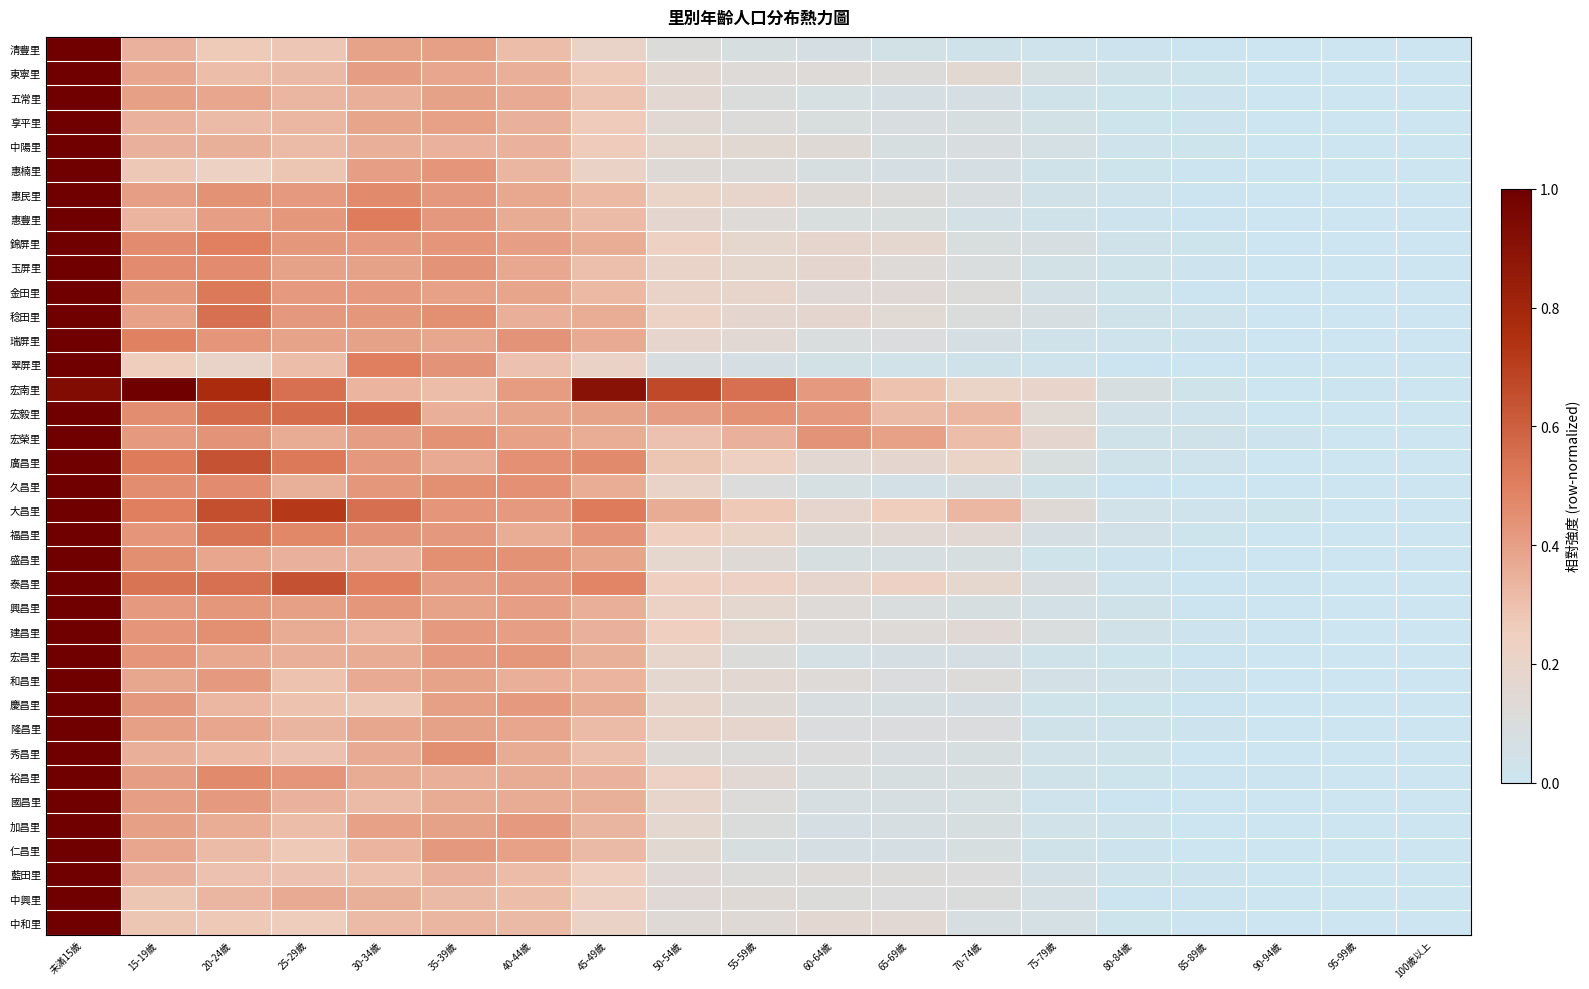

Reading left to right, extract all data points from this chart.

清豐里: 未滿15歲=1.0	15-19歲=0.3	20-24歲=0.3	25-29歲=0.3	30-34歲=0.4	35-39歲=0.4	40-44歲=0.3	45-49歲=0.2	50-54歲=0.1	55-59歲=0.1	60-64歲=0.1	65-69歲=0.0	70-74歲=0.0	75-79歲=0.0	80-84歲=0.0	85-89歲=0.0	90-94歲=0.0	95-99歲=0.0	100歲以上=0.0
東寧里: 未滿15歲=1.0	15-19歲=0.4	20-24歲=0.3	25-29歲=0.3	30-34歲=0.4	35-39歲=0.4	40-44歲=0.4	45-49歲=0.3	50-54歲=0.2	55-59歲=0.1	60-64歲=0.1	65-69歲=0.1	70-74歲=0.2	75-79歲=0.1	80-84歲=0.0	85-89歲=0.0	90-94歲=0.0	95-99歲=0.0	100歲以上=0.0
五常里: 未滿15歲=1.0	15-19歲=0.4	20-24歲=0.4	25-29歲=0.3	30-34歲=0.4	35-39歲=0.4	40-44歲=0.4	45-49歲=0.3	50-54歲=0.2	55-59歲=0.1	60-64歲=0.1	65-69歲=0.1	70-74歲=0.1	75-79歲=0.0	80-84歲=0.0	85-89歲=0.0	90-94歲=0.0	95-99歲=0.0	100歲以上=0.0
享平里: 未滿15歲=1.0	15-19歲=0.3	20-24歲=0.3	25-29歲=0.3	30-34歲=0.4	35-39歲=0.4	40-44歲=0.3	45-49歲=0.3	50-54歲=0.2	55-59歲=0.1	60-64歲=0.1	65-69歲=0.1	70-74歲=0.1	75-79歲=0.0	80-84歲=0.0	85-89歲=0.0	90-94歲=0.0	95-99歲=0.0	100歲以上=0.0
中陽里: 未滿15歲=1.0	15-19歲=0.3	20-24歲=0.3	25-29歲=0.3	30-34歲=0.4	35-39歲=0.3	40-44歲=0.3	45-49歲=0.3	50-54歲=0.2	55-59歲=0.2	60-64歲=0.1	65-69歲=0.1	70-74歲=0.1	75-79歲=0.1	80-84歲=0.0	85-89歲=0.0	90-94歲=0.0	95-99歲=0.0	100歲以上=0.0
惠楠里: 未滿15歲=1.0	15-19歲=0.3	20-24歲=0.2	25-29歲=0.3	30-34歲=0.4	35-39歲=0.4	40-44歲=0.3	45-49歲=0.2	50-54歲=0.1	55-59歲=0.1	60-64歲=0.1	65-69歲=0.1	70-74歲=0.1	75-79歲=0.0	80-84歲=0.0	85-89歲=0.0	90-94歲=0.0	95-99歲=0.0	100歲以上=0.0
惠民里: 未滿15歲=1.0	15-19歲=0.4	20-24歲=0.4	25-29歲=0.4	30-34歲=0.5	35-39歲=0.4	40-44歲=0.4	45-49歲=0.3	50-54歲=0.2	55-59歲=0.2	60-64歲=0.1	65-69歲=0.1	70-74歲=0.1	75-79歲=0.0	80-84歲=0.0	85-89歲=0.0	90-94歲=0.0	95-99歲=0.0	100歲以上=0.0
惠豐里: 未滿15歲=1.0	15-19歲=0.3	20-24歲=0.4	25-29歲=0.4	30-34歲=0.5	35-39歲=0.4	40-44歲=0.4	45-49歲=0.3	50-54歲=0.2	55-59歲=0.1	60-64歲=0.1	65-69歲=0.1	70-74歲=0.1	75-79歲=0.0	80-84歲=0.0	85-89歲=0.0	90-94歲=0.0	95-99歲=0.0	100歲以上=0.0
錦屏里: 未滿15歲=1.0	15-19歲=0.5	20-24歲=0.5	25-29歲=0.4	30-34歲=0.4	35-39歲=0.4	40-44歲=0.4	45-49歲=0.4	50-54歲=0.2	55-59歲=0.2	60-64歲=0.2	65-69歲=0.2	70-74歲=0.1	75-79歲=0.1	80-84歲=0.0	85-89歲=0.0	90-94歲=0.0	95-99歲=0.0	100歲以上=0.0
玉屏里: 未滿15歲=1.0	15-19歲=0.5	20-24歲=0.5	25-29歲=0.4	30-34歲=0.4	35-39歲=0.4	40-44歲=0.4	45-49歲=0.3	50-54歲=0.2	55-59歲=0.2	60-64歲=0.2	65-69歲=0.1	70-74歲=0.1	75-79歲=0.0	80-84歲=0.0	85-89歲=0.0	90-94歲=0.0	95-99歲=0.0	100歲以上=0.0
金田里: 未滿15歲=1.0	15-19歲=0.4	20-24歲=0.5	25-29歲=0.4	30-34歲=0.4	35-39歲=0.4	40-44歲=0.4	45-49歲=0.3	50-54歲=0.2	55-59歲=0.2	60-64歲=0.1	65-69歲=0.1	70-74歲=0.1	75-79歲=0.1	80-84歲=0.0	85-89歲=0.0	90-94歲=0.0	95-99歲=0.0	100歲以上=0.0
稔田里: 未滿15歲=1.0	15-19歲=0.4	20-24歲=0.5	25-29歲=0.4	30-34歲=0.4	35-39歲=0.5	40-44歲=0.4	45-49歲=0.4	50-54歲=0.2	55-59歲=0.2	60-64歲=0.2	65-69歲=0.1	70-74歲=0.1	75-79歲=0.1	80-84歲=0.0	85-89歲=0.0	90-94歲=0.0	95-99歲=0.0	100歲以上=0.0
瑞屏里: 未滿15歲=1.0	15-19歲=0.5	20-24歲=0.4	25-29歲=0.4	30-34歲=0.4	35-39歲=0.4	40-44歲=0.4	45-49歲=0.4	50-54歲=0.2	55-59歲=0.2	60-64歲=0.1	65-69歲=0.1	70-74歲=0.1	75-79歲=0.0	80-84歲=0.0	85-89歲=0.0	90-94歲=0.0	95-99歲=0.0	100歲以上=0.0
翠屏里: 未滿15歲=1.0	15-19歲=0.3	20-24歲=0.2	25-29歲=0.3	30-34歲=0.5	35-39歲=0.4	40-44歲=0.3	45-49歲=0.2	50-54歲=0.1	55-59歲=0.1	60-64歲=0.0	65-69歲=0.0	70-74歲=0.0	75-79歲=0.0	80-84歲=0.0	85-89歲=0.0	90-94歲=0.0	95-99歲=0.0	100歲以上=0.0
宏南里: 未滿15歲=0.9	15-19歲=1.0	20-24歲=0.8	25-29歲=0.5	30-34歲=0.3	35-39歲=0.3	40-44歲=0.4	45-49歲=0.9	50-54歲=0.7	55-59歲=0.5	60-64歲=0.4	65-69歲=0.3	70-74歲=0.2	75-79歲=0.2	80-84歲=0.1	85-89歲=0.0	90-94歲=0.0	95-99歲=0.0	100歲以上=0.0
宏毅里: 未滿15歲=1.0	15-19歲=0.5	20-24歲=0.6	25-29歲=0.6	30-34歲=0.6	35-39歲=0.4	40-44歲=0.4	45-49歲=0.4	50-54歲=0.4	55-59歲=0.4	60-64歲=0.4	65-69歲=0.3	70-74歲=0.3	75-79歲=0.1	80-84歲=0.0	85-89歲=0.0	90-94歲=0.0	95-99歲=0.0	100歲以上=0.0
宏榮里: 未滿15歲=1.0	15-19歲=0.4	20-24歲=0.4	25-29歲=0.4	30-34歲=0.4	35-39歲=0.4	40-44歲=0.4	45-49歲=0.4	50-54歲=0.3	55-59歲=0.3	60-64歲=0.4	65-69歲=0.4	70-74歲=0.3	75-79歲=0.2	80-84歲=0.0	85-89歲=0.0	90-94歲=0.0	95-99歲=0.0	100歲以上=0.0
廣昌里: 未滿15歲=1.0	15-19歲=0.5	20-24歲=0.6	25-29歲=0.5	30-34歲=0.4	35-39歲=0.4	40-44歲=0.4	45-49歲=0.5	50-54歲=0.3	55-59歲=0.2	60-64歲=0.2	65-69歲=0.2	70-74歲=0.2	75-79歲=0.1	80-84歲=0.0	85-89歲=0.0	90-94歲=0.0	95-99歲=0.0	100歲以上=0.0
久昌里: 未滿15歲=1.0	15-19歲=0.5	20-24歲=0.5	25-29歲=0.3	30-34歲=0.4	35-39歲=0.5	40-44歲=0.4	45-49歲=0.4	50-54歲=0.2	55-59歲=0.1	60-64歲=0.1	65-69歲=0.1	70-74歲=0.1	75-79歲=0.0	80-84歲=0.0	85-89歲=0.0	90-94歲=0.0	95-99歲=0.0	100歲以上=0.0
大昌里: 未滿15歲=1.0	15-19歲=0.5	20-24歲=0.6	25-29歲=0.7	30-34歲=0.6	35-39歲=0.4	40-44歲=0.4	45-49歲=0.5	50-54歲=0.4	55-59歲=0.3	60-64歲=0.2	65-69歲=0.3	70-74歲=0.3	75-79歲=0.1	80-84歲=0.0	85-89歲=0.0	90-94歲=0.0	95-99歲=0.0	100歲以上=0.0
福昌里: 未滿15歲=1.0	15-19歲=0.4	20-24歲=0.5	25-29歲=0.5	30-34歲=0.4	35-39歲=0.4	40-44歲=0.4	45-49歲=0.4	50-54歲=0.3	55-59歲=0.2	60-64歲=0.1	65-69歲=0.1	70-74歲=0.1	75-79歲=0.1	80-84歲=0.0	85-89歲=0.0	90-94歲=0.0	95-99歲=0.0	100歲以上=0.0
盛昌里: 未滿15歲=1.0	15-19歲=0.5	20-24歲=0.4	25-29歲=0.3	30-34歲=0.3	35-39歲=0.5	40-44歲=0.4	45-49歲=0.4	50-54歲=0.2	55-59歲=0.1	60-64歲=0.1	65-69歲=0.1	70-74歲=0.1	75-79歲=0.0	80-84歲=0.0	85-89歲=0.0	90-94歲=0.0	95-99歲=0.0	100歲以上=0.0
泰昌里: 未滿15歲=1.0	15-19歲=0.5	20-24歲=0.5	25-29歲=0.6	30-34歲=0.5	35-39歲=0.4	40-44歲=0.4	45-49歲=0.5	50-54歲=0.2	55-59歲=0.2	60-64歲=0.2	65-69歲=0.2	70-74歲=0.2	75-79歲=0.1	80-84歲=0.0	85-89歲=0.0	90-94歲=0.0	95-99歲=0.0	100歲以上=0.0
興昌里: 未滿15歲=1.0	15-19歲=0.4	20-24歲=0.4	25-29歲=0.4	30-34歲=0.4	35-39歲=0.4	40-44歲=0.4	45-49歲=0.4	50-54歲=0.2	55-59歲=0.2	60-64歲=0.1	65-69歲=0.1	70-74歲=0.1	75-79歲=0.1	80-84歲=0.0	85-89歲=0.0	90-94歲=0.0	95-99歲=0.0	100歲以上=0.0
建昌里: 未滿15歲=1.0	15-19歲=0.4	20-24歲=0.5	25-29歲=0.4	30-34歲=0.3	35-39歲=0.4	40-44歲=0.4	45-49歲=0.3	50-54歲=0.2	55-59歲=0.2	60-64歲=0.1	65-69歲=0.1	70-74歲=0.1	75-79歲=0.1	80-84歲=0.0	85-89歲=0.0	90-94歲=0.0	95-99歲=0.0	100歲以上=0.0
宏昌里: 未滿15歲=1.0	15-19歲=0.4	20-24歲=0.4	25-29歲=0.4	30-34歲=0.4	35-39歲=0.4	40-44歲=0.4	45-49歲=0.3	50-54歲=0.2	55-59歲=0.1	60-64歲=0.1	65-69歲=0.1	70-74歲=0.1	75-79歲=0.0	80-84歲=0.0	85-89歲=0.0	90-94歲=0.0	95-99歲=0.0	100歲以上=0.0
和昌里: 未滿15歲=1.0	15-19歲=0.4	20-24歲=0.4	25-29歲=0.3	30-34歲=0.4	35-39歲=0.4	40-44歲=0.4	45-49歲=0.3	50-54歲=0.2	55-59歲=0.2	60-64歲=0.1	65-69歲=0.1	70-74歲=0.1	75-79歲=0.1	80-84歲=0.0	85-89歲=0.0	90-94歲=0.0	95-99歲=0.0	100歲以上=0.0
慶昌里: 未滿15歲=1.0	15-19歲=0.4	20-24歲=0.3	25-29歲=0.3	30-34歲=0.3	35-39歲=0.4	40-44歲=0.4	45-49歲=0.4	50-54歲=0.2	55-59歲=0.1	60-64歲=0.1	65-69歲=0.1	70-74歲=0.1	75-79歲=0.0	80-84歲=0.0	85-89歲=0.0	90-94歲=0.0	95-99歲=0.0	100歲以上=0.0
隆昌里: 未滿15歲=1.0	15-19歲=0.4	20-24歲=0.4	25-29歲=0.3	30-34歲=0.4	35-39歲=0.4	40-44歲=0.4	45-49歲=0.3	50-54歲=0.2	55-59歲=0.2	60-64歲=0.1	65-69歲=0.1	70-74歲=0.1	75-79歲=0.0	80-84歲=0.0	85-89歲=0.0	90-94歲=0.0	95-99歲=0.0	100歲以上=0.0
秀昌里: 未滿15歲=1.0	15-19歲=0.4	20-24歲=0.3	25-29歲=0.3	30-34歲=0.4	35-39歲=0.5	40-44歲=0.4	45-49歲=0.3	50-54歲=0.1	55-59歲=0.1	60-64歲=0.1	65-69歲=0.1	70-74歲=0.1	75-79歲=0.0	80-84歲=0.0	85-89歲=0.0	90-94歲=0.0	95-99歲=0.0	100歲以上=0.0
裕昌里: 未滿15歲=1.0	15-19歲=0.4	20-24歲=0.5	25-29歲=0.4	30-34歲=0.4	35-39歲=0.4	40-44歲=0.4	45-49歲=0.3	50-54歲=0.2	55-59歲=0.2	60-64歲=0.1	65-69歲=0.1	70-74歲=0.1	75-79歲=0.0	80-84歲=0.0	85-89歲=0.0	90-94歲=0.0	95-99歲=0.0	100歲以上=0.0
國昌里: 未滿15歲=1.0	15-19歲=0.4	20-24歲=0.4	25-29歲=0.3	30-34歲=0.3	35-39歲=0.4	40-44歲=0.4	45-49歲=0.3	50-54歲=0.2	55-59歲=0.1	60-64歲=0.1	65-69歲=0.1	70-74歲=0.1	75-79歲=0.0	80-84歲=0.0	85-89歲=0.0	90-94歲=0.0	95-99歲=0.0	100歲以上=0.0
加昌里: 未滿15歲=1.0	15-19歲=0.4	20-24歲=0.4	25-29歲=0.3	30-34歲=0.4	35-39歲=0.4	40-44歲=0.4	45-49歲=0.3	50-54歲=0.2	55-59歲=0.1	60-64歲=0.1	65-69歲=0.1	70-74歲=0.1	75-79歲=0.0	80-84歲=0.0	85-89歲=0.0	90-94歲=0.0	95-99歲=0.0	100歲以上=0.0
仁昌里: 未滿15歲=1.0	15-19歲=0.4	20-24歲=0.3	25-29歲=0.3	30-34歲=0.3	35-39歲=0.4	40-44歲=0.4	45-49歲=0.3	50-54歲=0.2	55-59歲=0.1	60-64歲=0.1	65-69歲=0.1	70-74歲=0.1	75-79歲=0.0	80-84歲=0.0	85-89歲=0.0	90-94歲=0.0	95-99歲=0.0	100歲以上=0.0
藍田里: 未滿15歲=1.0	15-19歲=0.3	20-24歲=0.3	25-29歲=0.3	30-34歲=0.3	35-39歲=0.3	40-44歲=0.3	45-49歲=0.3	50-54歲=0.1	55-59歲=0.1	60-64歲=0.1	65-69歲=0.1	70-74歲=0.1	75-79歲=0.1	80-84歲=0.0	85-89歲=0.0	90-94歲=0.0	95-99歲=0.0	100歲以上=0.0
中興里: 未滿15歲=1.0	15-19歲=0.3	20-24歲=0.3	25-29歲=0.4	30-34歲=0.4	35-39歲=0.3	40-44歲=0.3	45-49歲=0.2	50-54歲=0.1	55-59歲=0.1	60-64歲=0.1	65-69歲=0.1	70-74歲=0.1	75-79歲=0.1	80-84歲=0.0	85-89歲=0.0	90-94歲=0.0	95-99歲=0.0	100歲以上=0.0
中和里: 未滿15歲=1.0	15-19歲=0.3	20-24歲=0.3	25-29歲=0.3	30-34歲=0.3	35-39歲=0.3	40-44歲=0.3	45-49歲=0.2	50-54歲=0.1	55-59歲=0.1	60-64歲=0.2	65-69歲=0.1	70-74歲=0.1	75-79歲=0.1	80-84歲=0.0	85-89歲=0.0	90-94歲=0.0	95-99歲=0.0	100歲以上=0.0